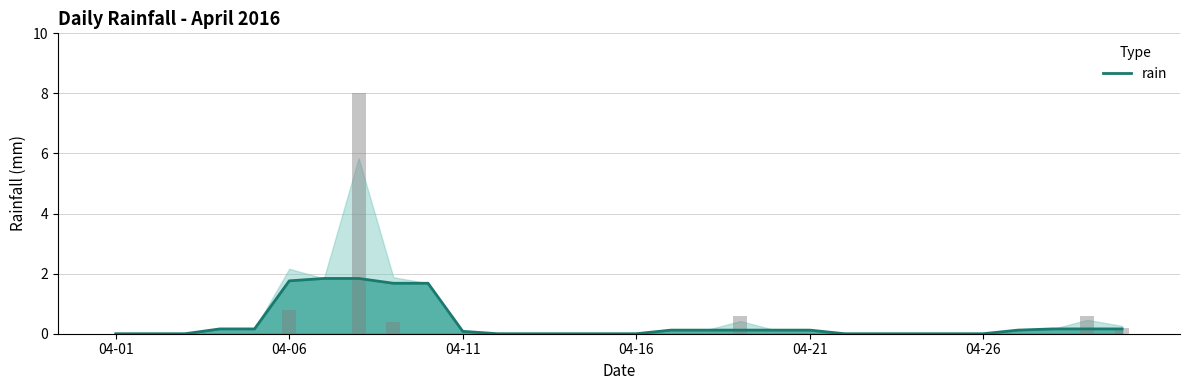

True or false: rain has a value of 0.0 at 04-01.

True